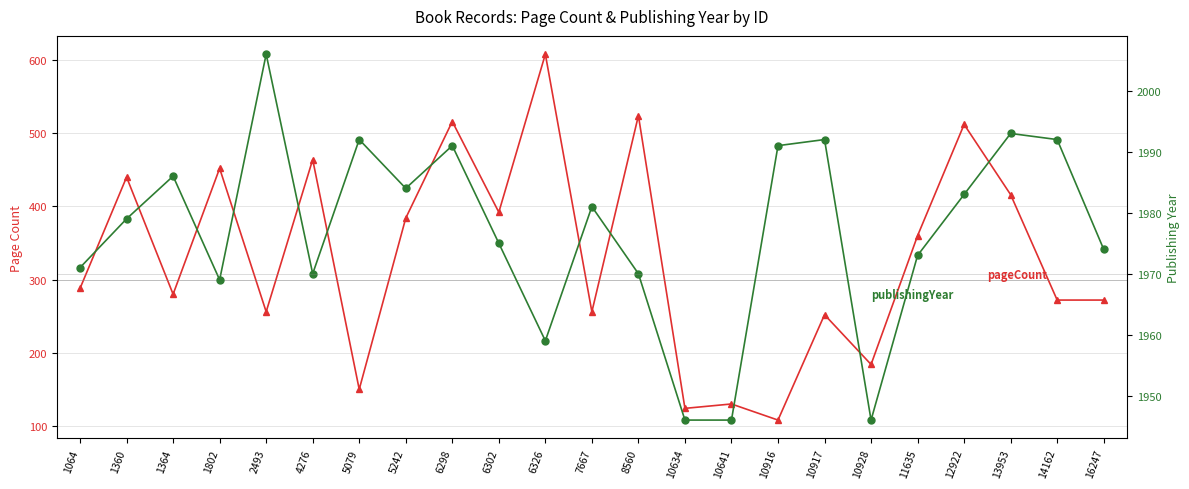

What value does the publishingYear series have at 6298, to the nearest 10?

1990